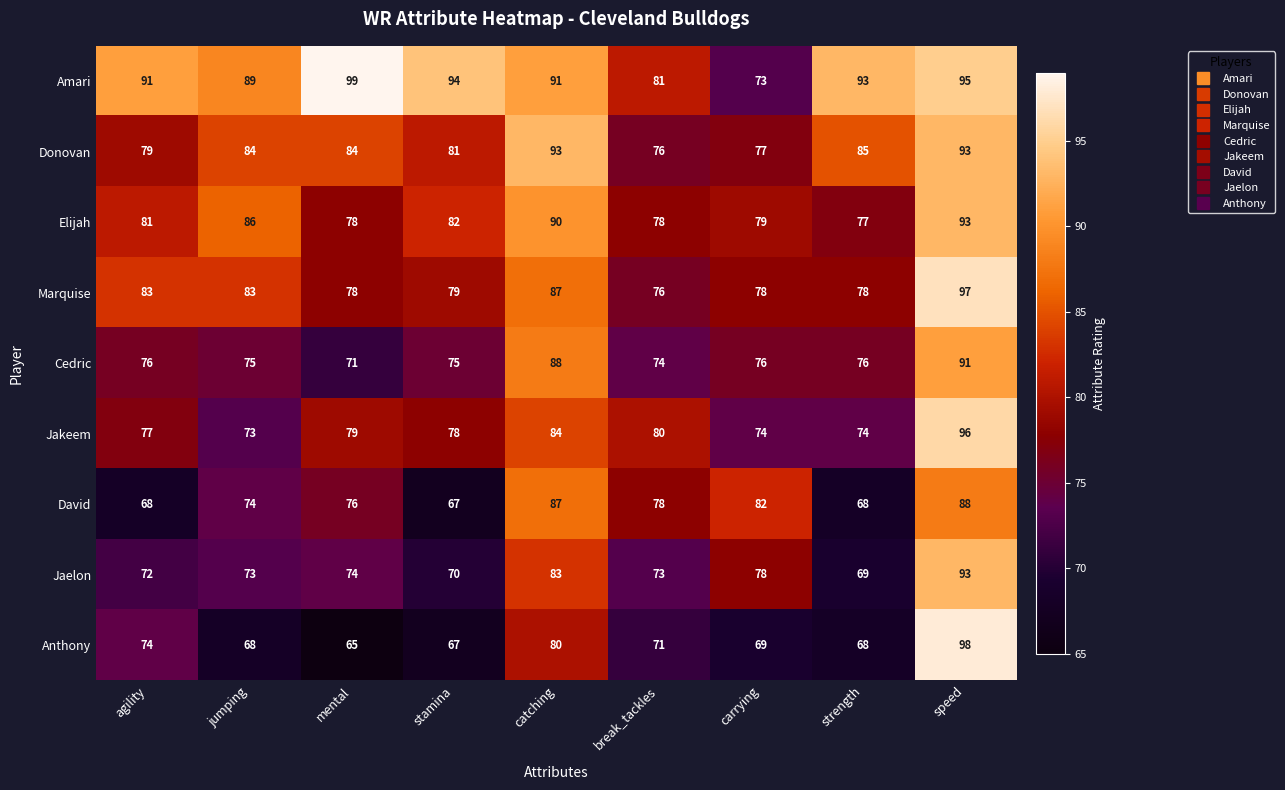

At how many categories does at least one series exceed 68?

9